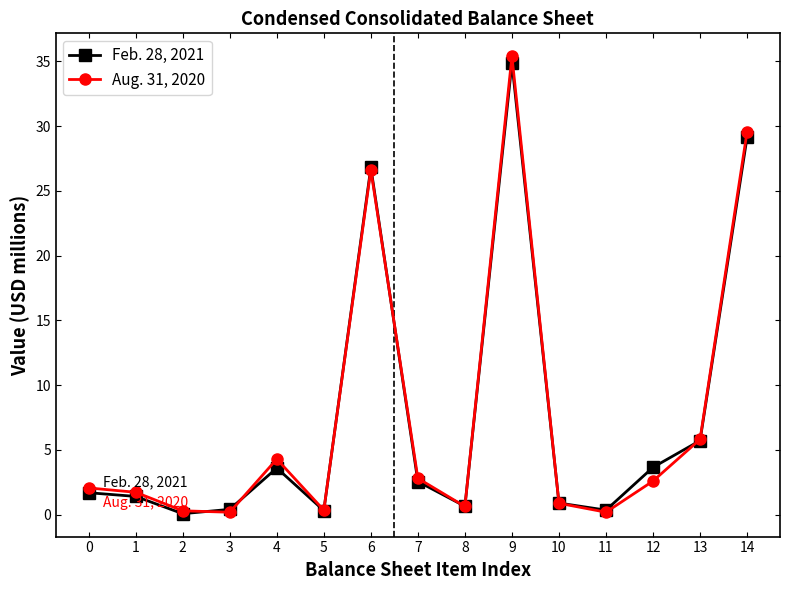

List the series in order of their overall mean, lowest first.

Feb. 28, 2021, Aug. 31, 2020